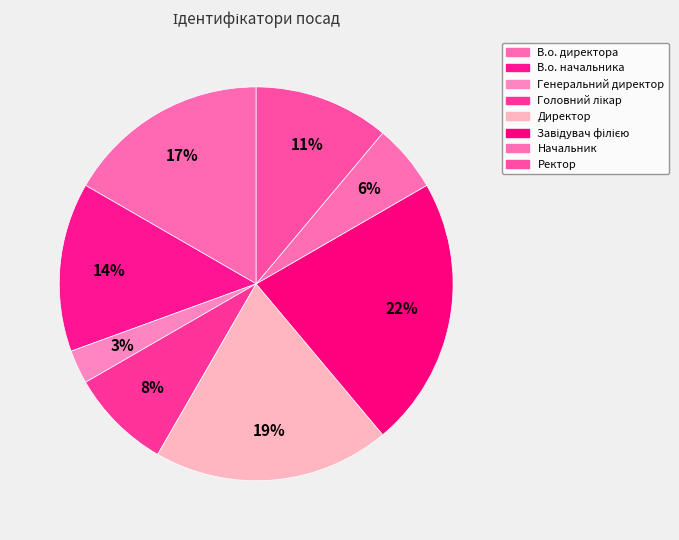

Is the sum of Директор and В.о. директора greater than half?

No